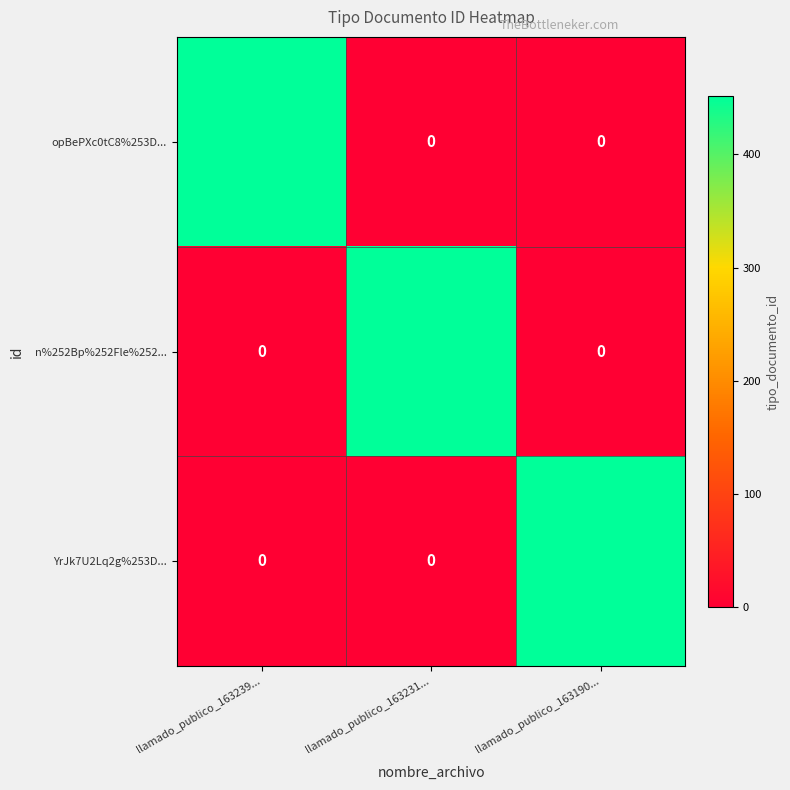

What is the sum of all YrJk7U2Lq2g%253D... values?

452